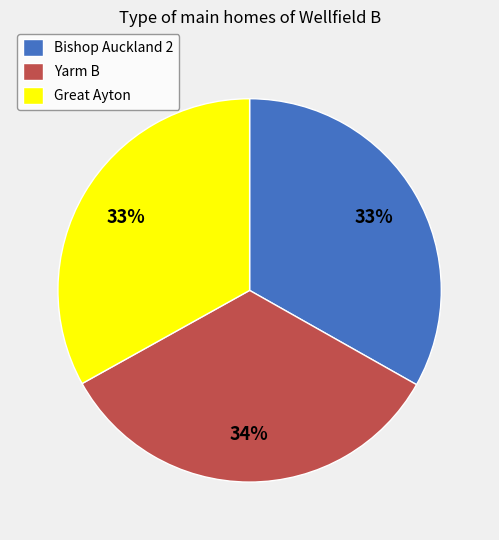

Is there a majority slice in this chart?

No